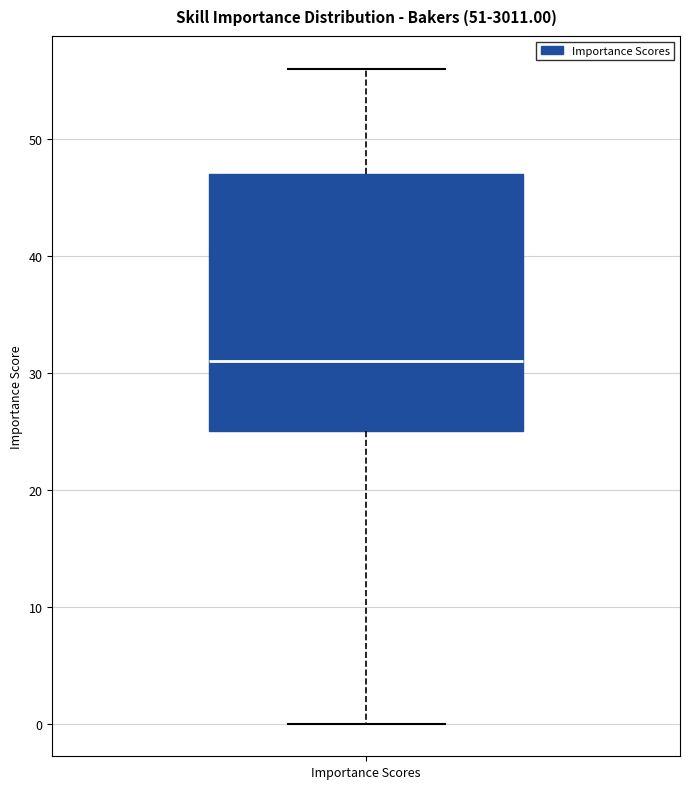

Where does the upper whisker of the box for Importance Scores end on the y-axis? The values are not printed on the chart, so give them approximately, as read against the axis.

56